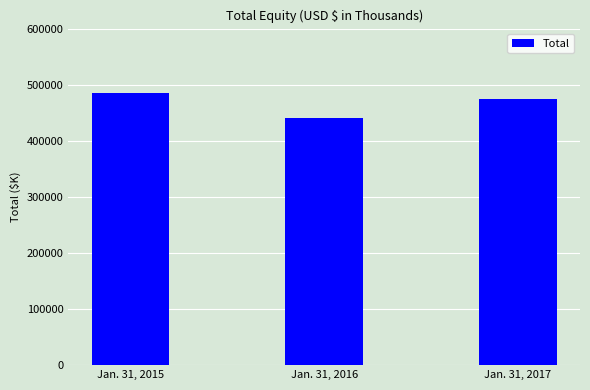

What is the value of the 3rd bar from the left?

473993